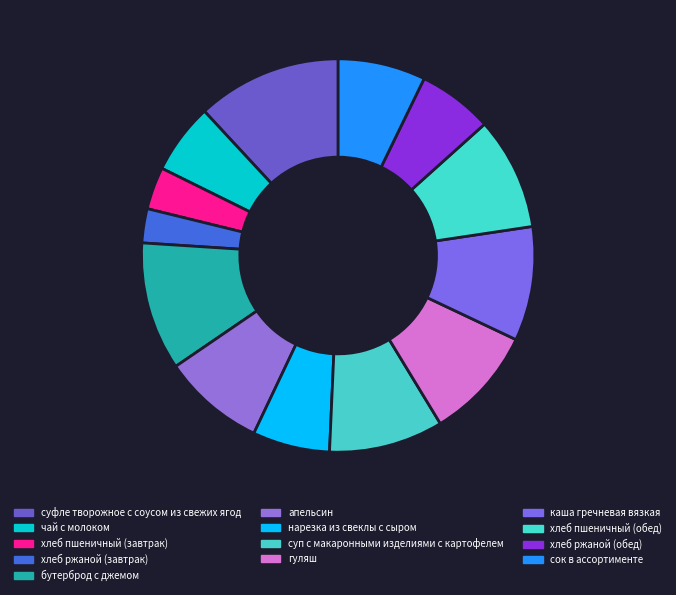

Does суп с макаронными изделиями с картофелем account for over 50% of the chart?

No